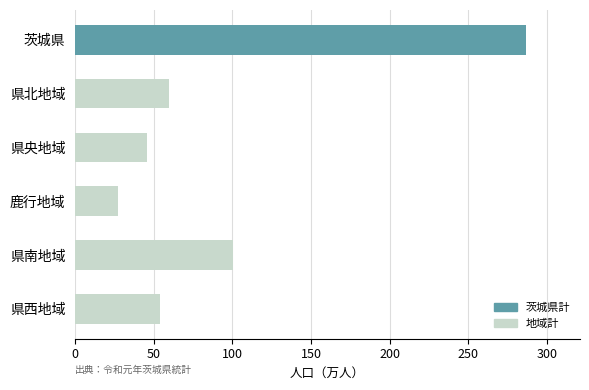

List the labels in order of value, smallest first.

鹿行地域, 県央地域, 県西地域, 県北地域, 県南地域, 茨城県